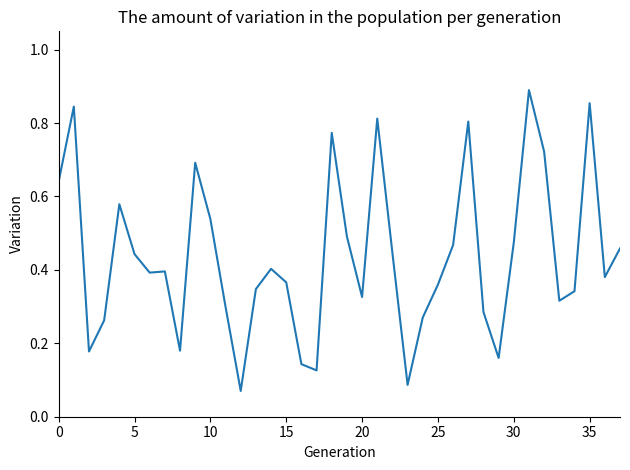

What is the label of the 26th point from the right?

12